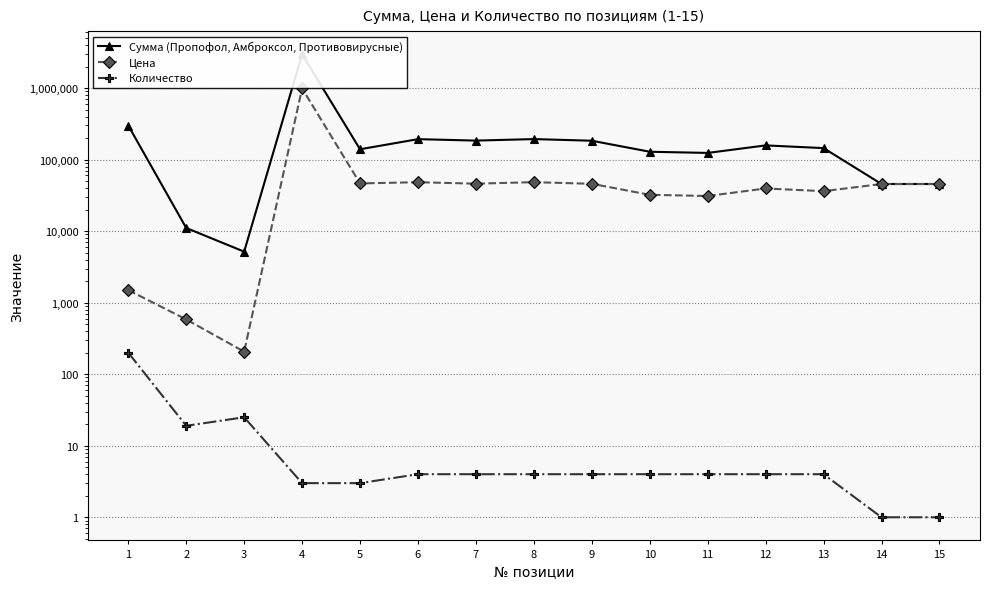

True or false: Цена has a value of 289.4 at 3.

False